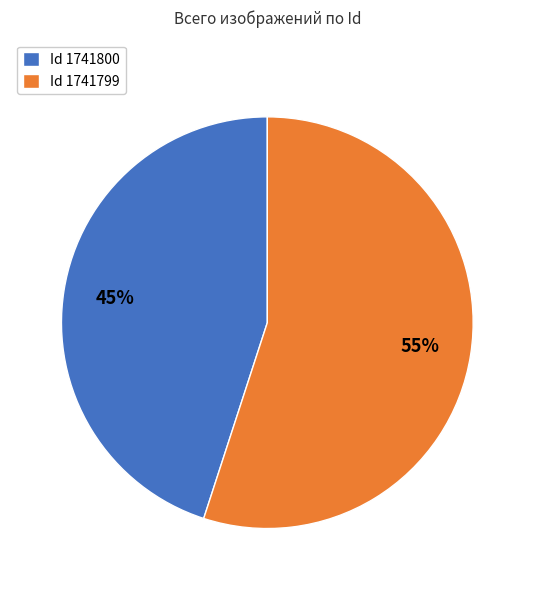

Is there any slice that represents more than half of the pie?

Yes